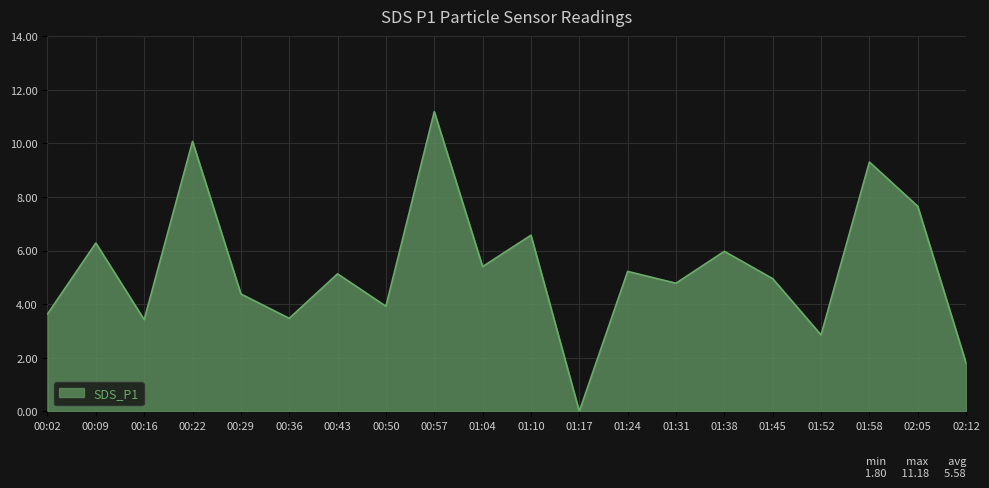

Count the number of categories in the chart.

20